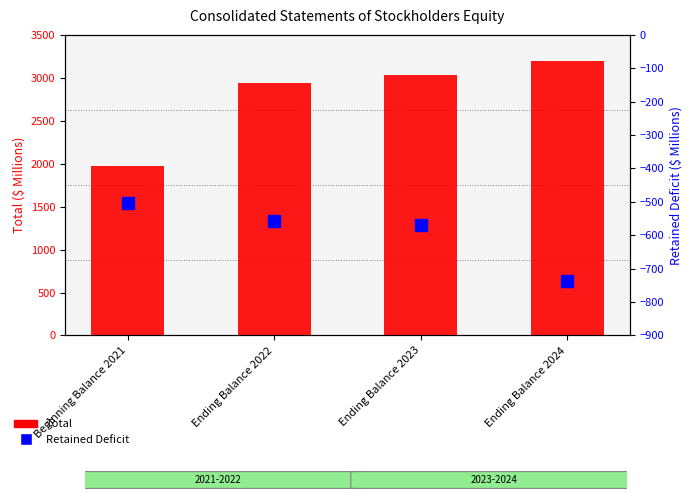

Is the value of Total at Ending Balance 2023 greater than the value of Retained Deficit at Beginning Balance 2021?

Yes